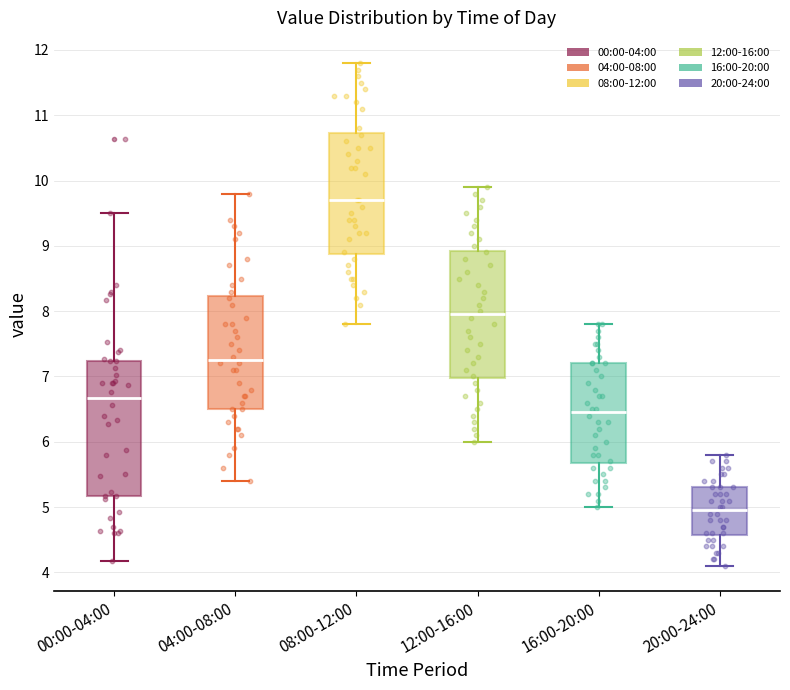

Where does the lower whisker of the box for 08:00-12:00 end on the y-axis? The values are not printed on the chart, so give them approximately, as read against the axis.

7.8